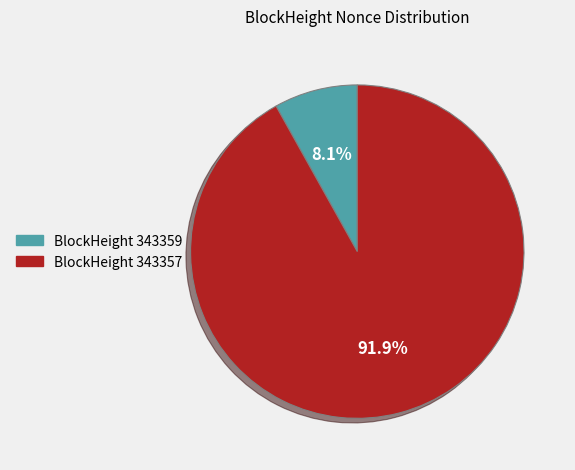

How many segments does this pie chart have?

2